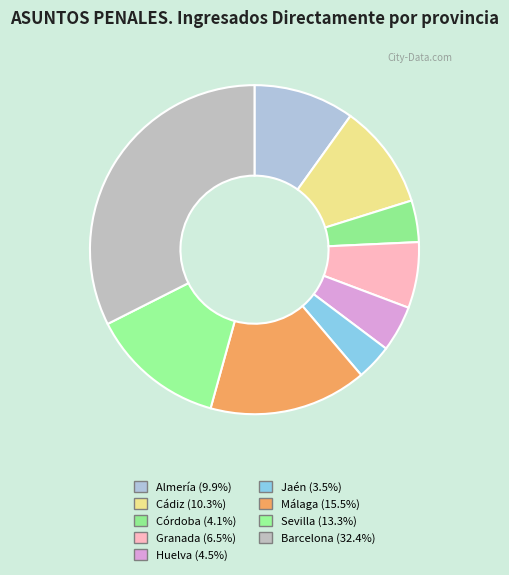

What is the total percentage of Almería and Jaén?

13.4%